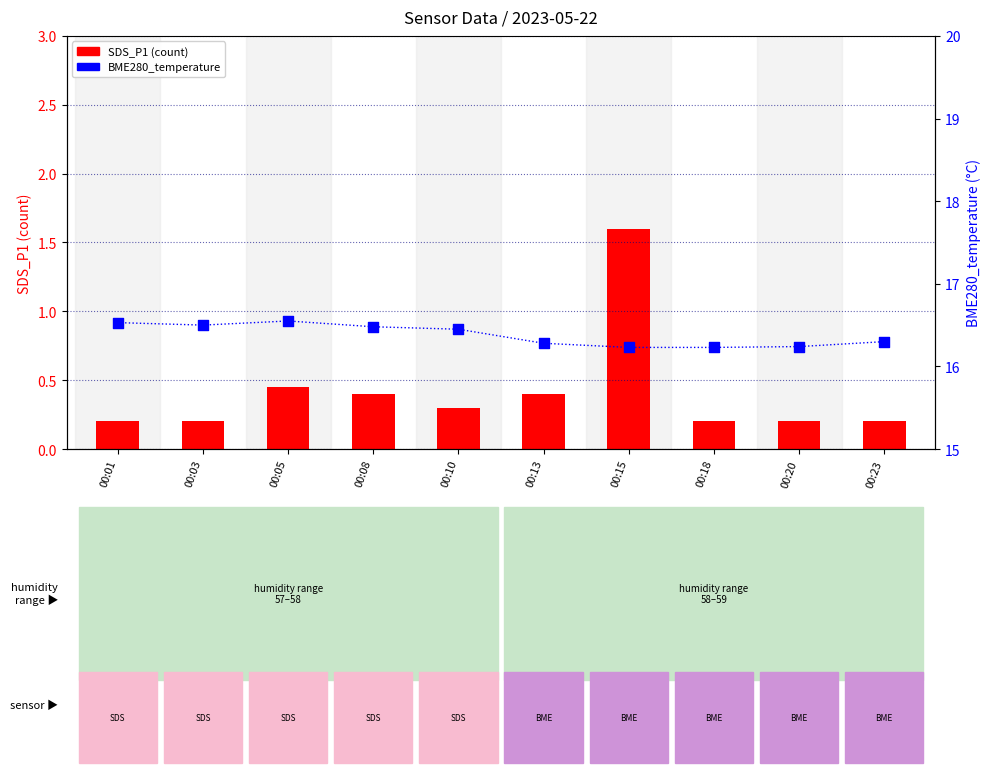

Which series reaches the minimum Y coordinate?

SDS_P1 (count)